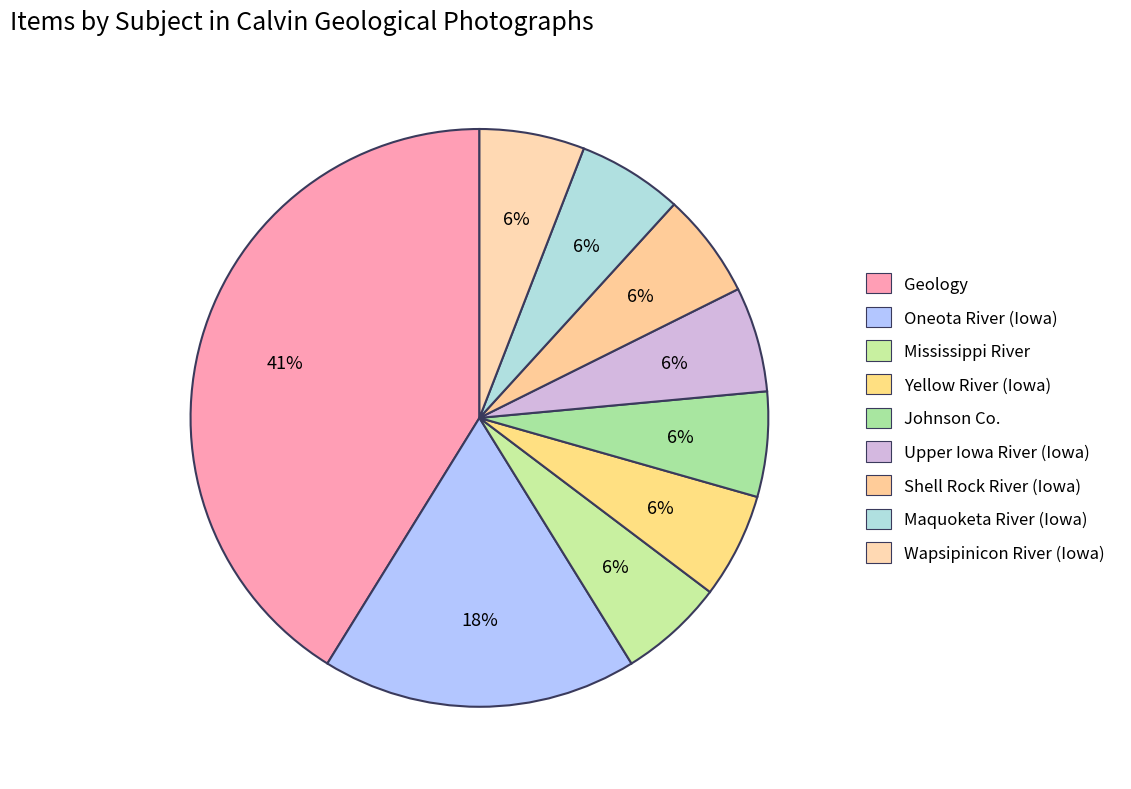

To the nearest percent, what is the combined percentage of Shell Rock River (Iowa) and Yellow River (Iowa)?

12%